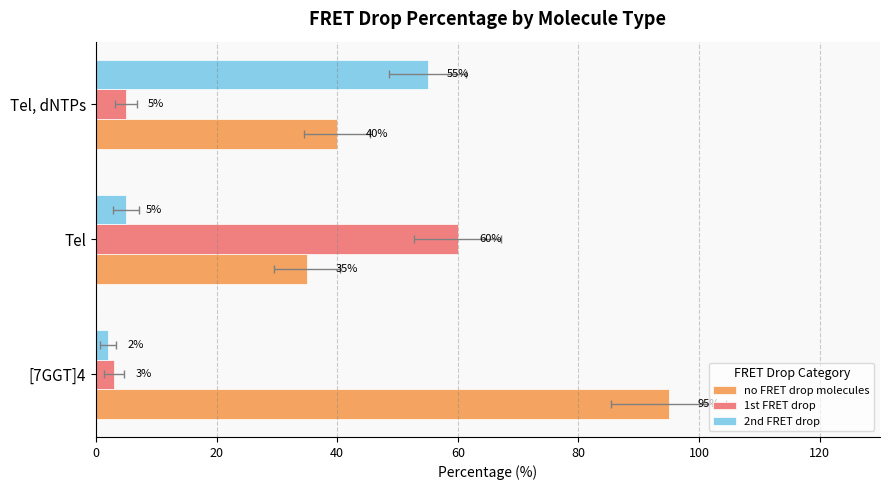

Where is no FRET drop molecules nearest to the value 65?

Tel, dNTPs